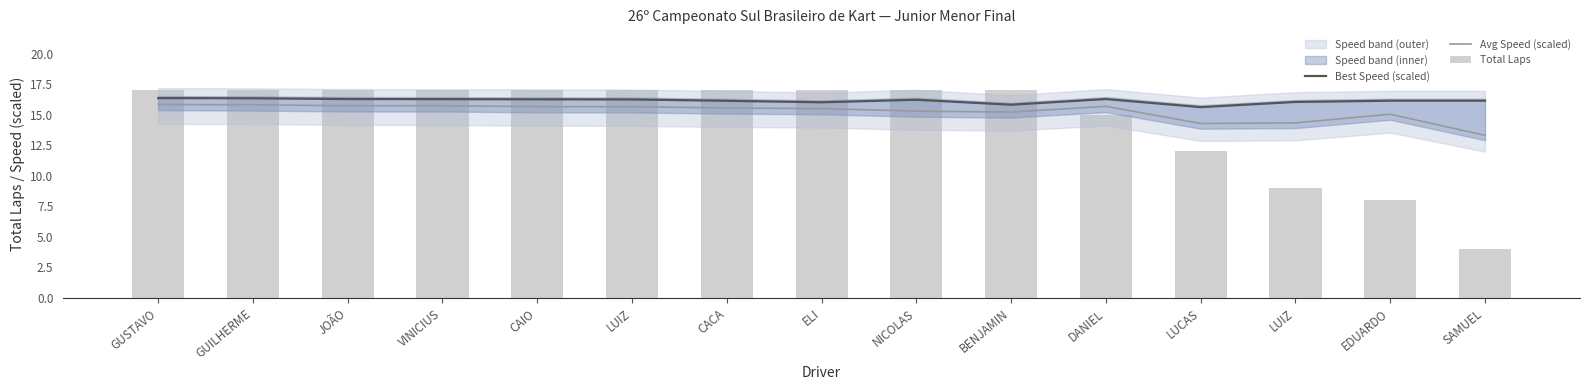

What is the difference between the highest and lowest values at JOÃO?

1.3